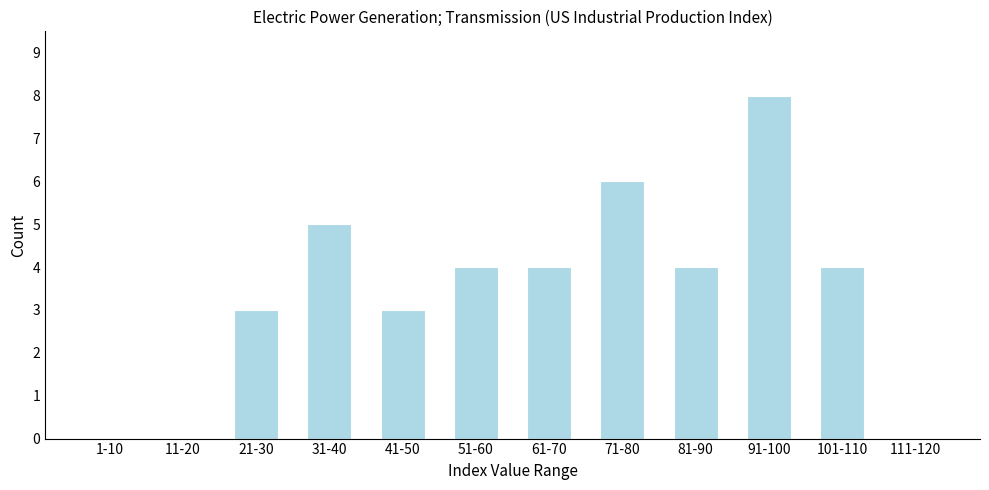

Reading left to right, what are all the values shown in this chart?

1-10=0	11-20=0	21-30=3	31-40=5	41-50=3	51-60=4	61-70=4	71-80=6	81-90=4	91-100=8	101-110=4	111-120=0